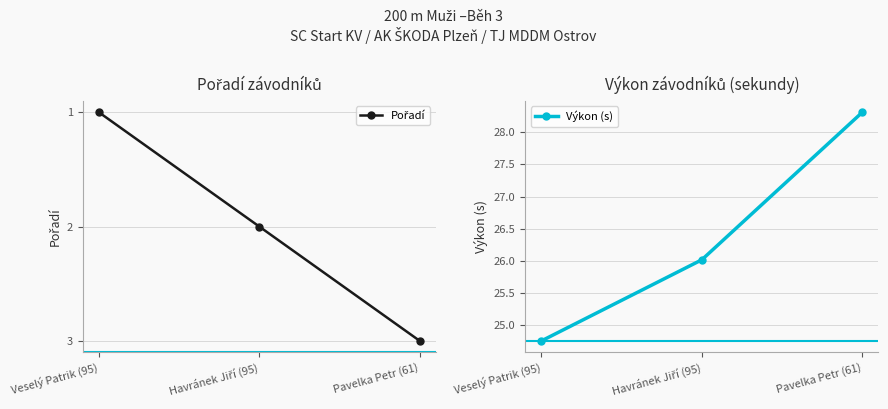

How many values in the Výkon (s) series exceed 26?

2